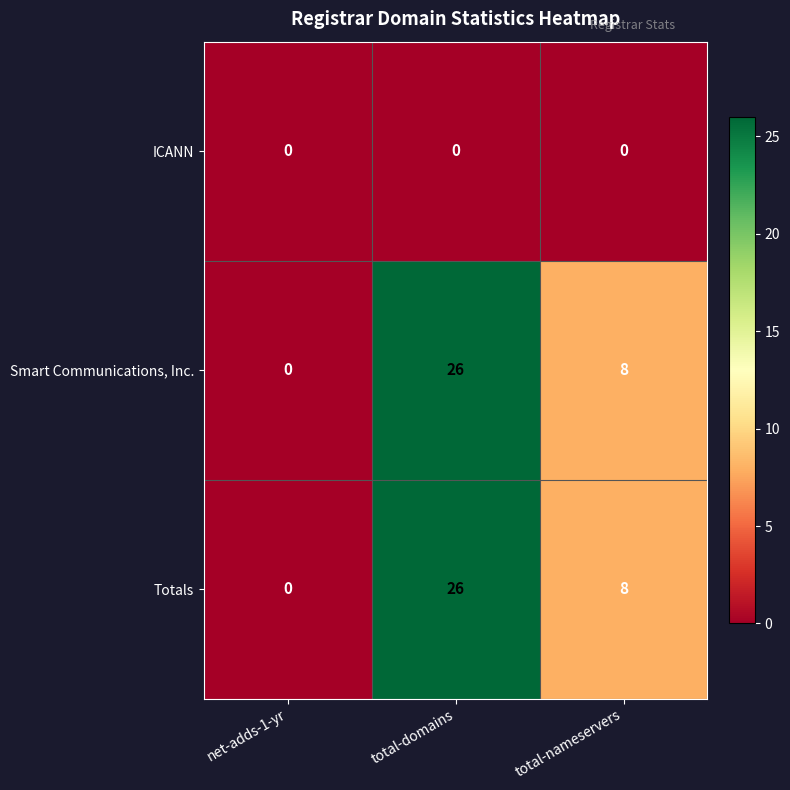

Read the Smart Communications, Inc. value at total-domains.

26